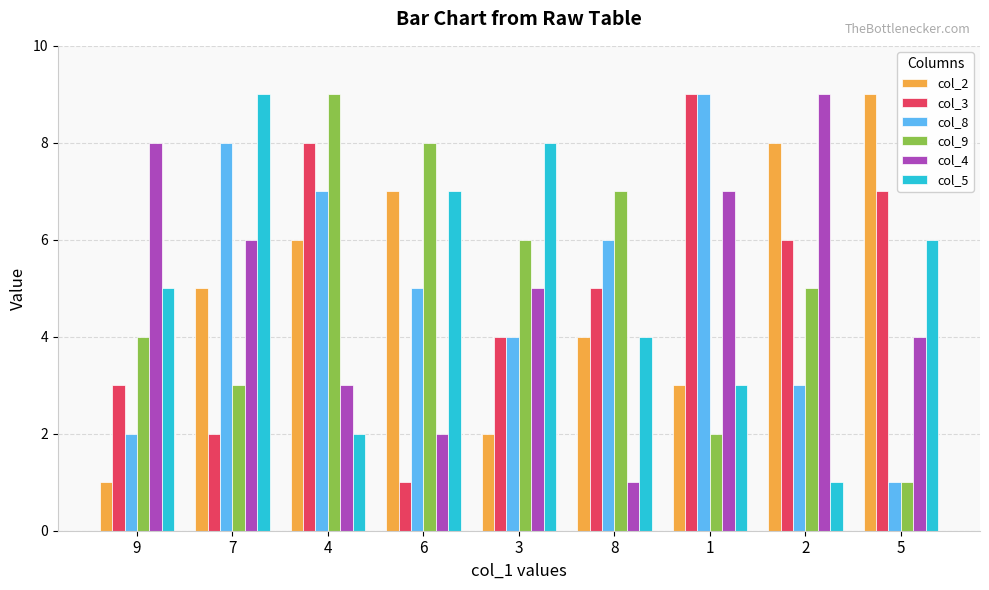

What is the difference between the second highest and minimum values in the col_2 series?

7